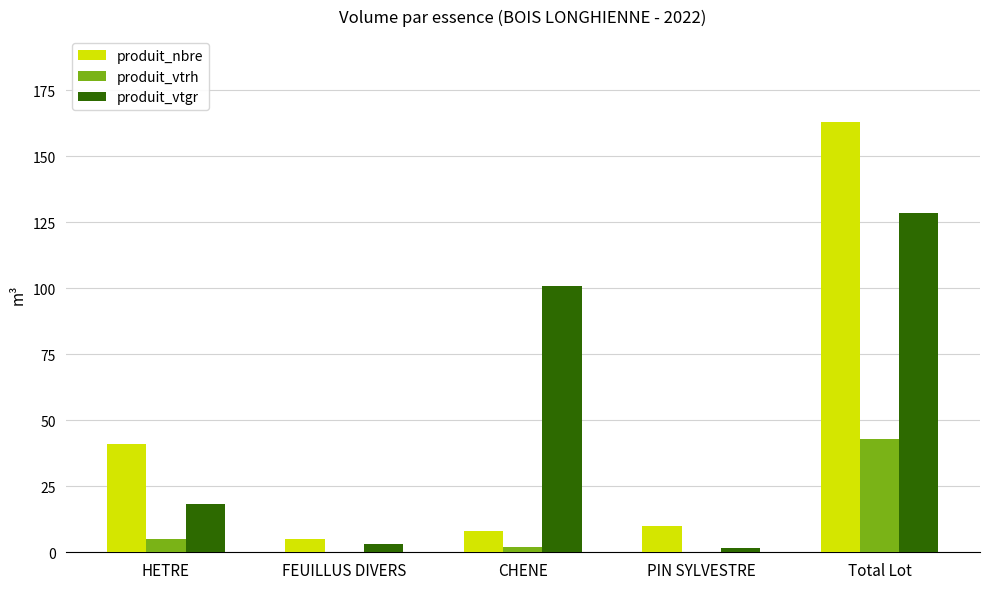

At which label does produit_nbre reach its peak?

Total Lot